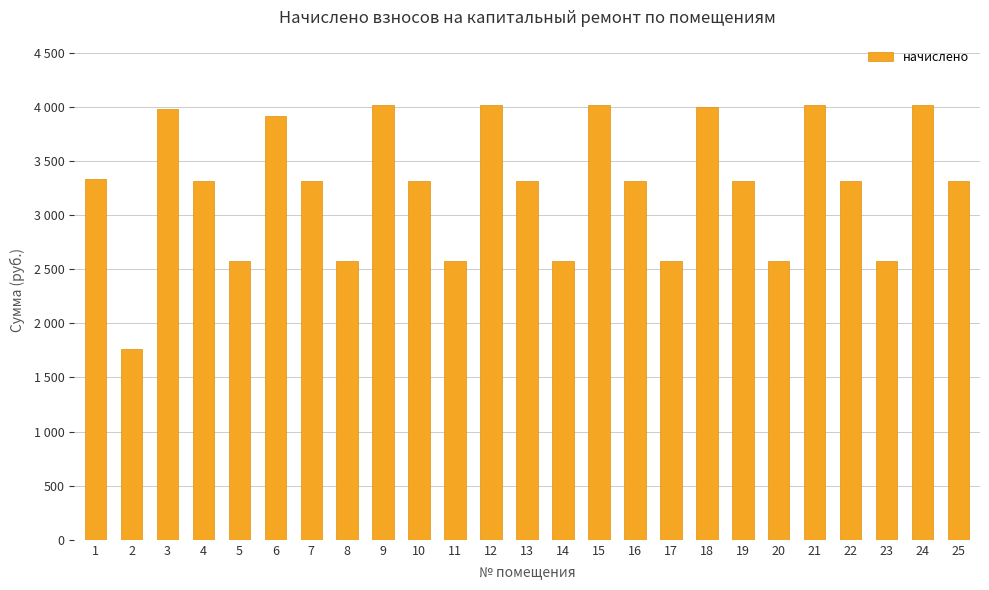

The chart shows a value of 3312.4 at 16. True or false?

True